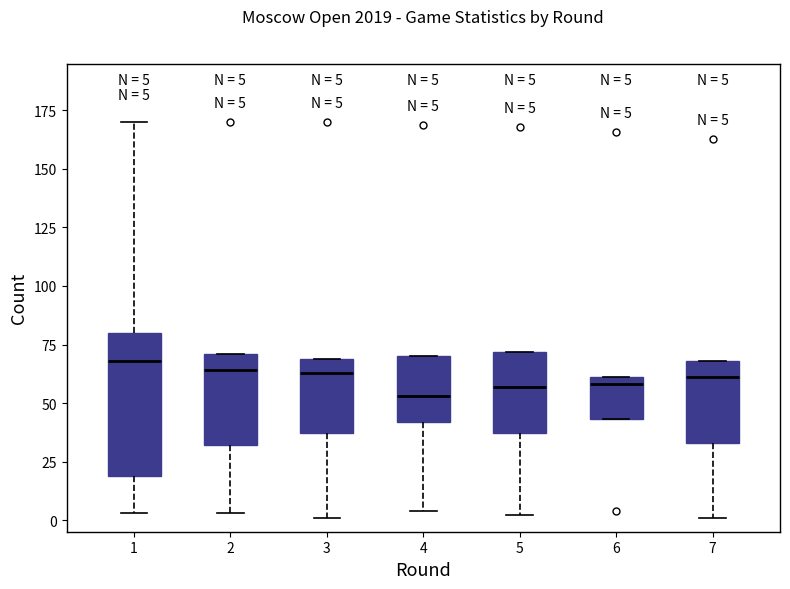

Comparing the boxes themselves (not the whiskers), which one is the tallest?

1